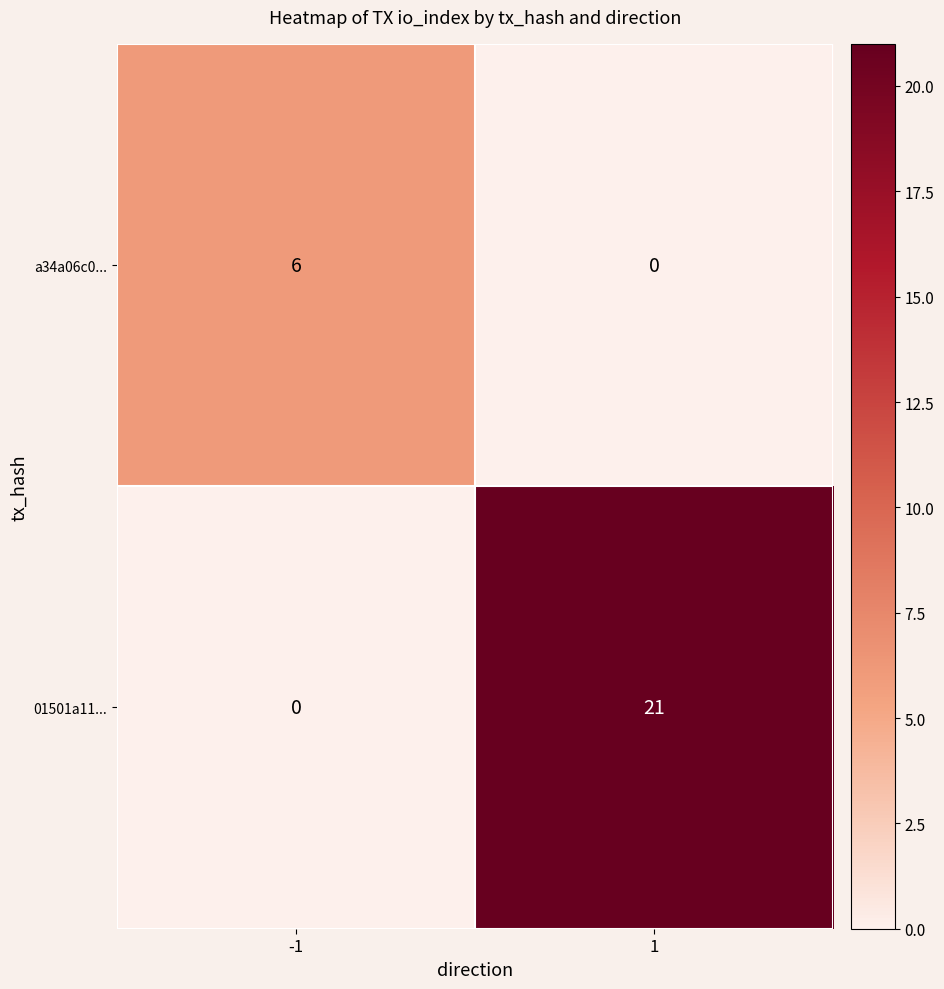

Which series has the largest total across all categories?

01501a11...